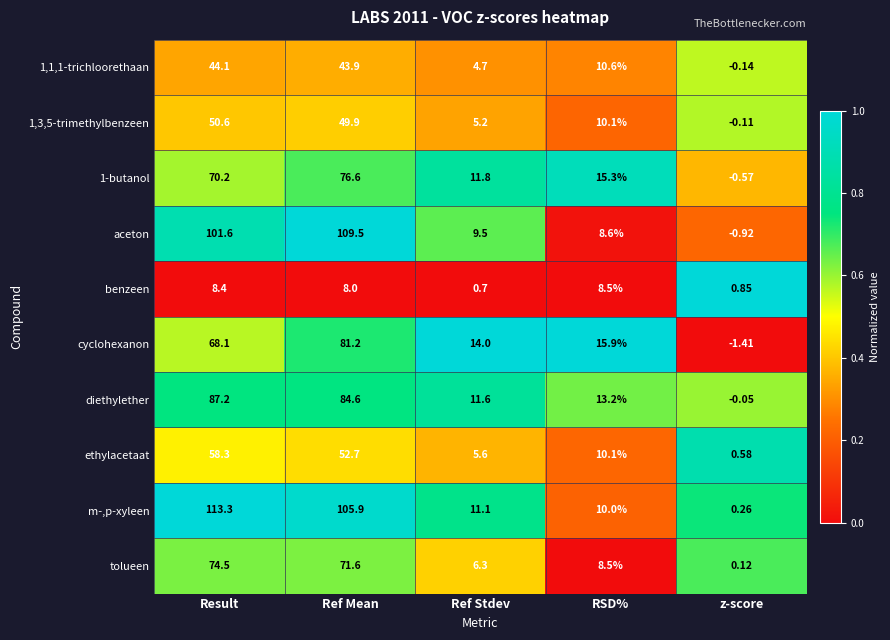

Is the value of tolueen at Result greater than the value of 1,1,1-trichloorethaan at RSD%?

Yes